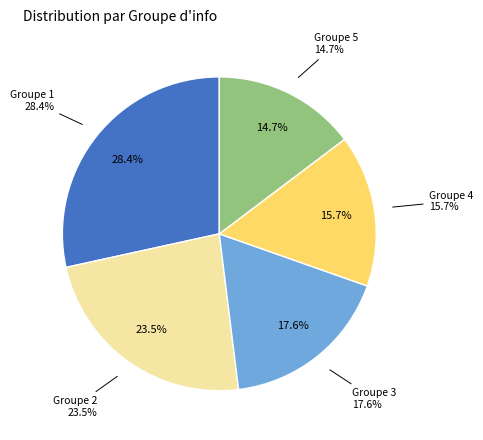

Count the number of slices in the pie.

5